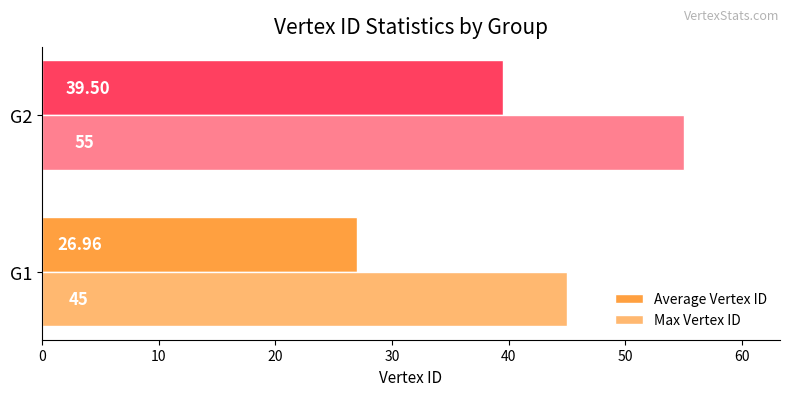

Which series has the largest total across all categories?

Max Vertex ID